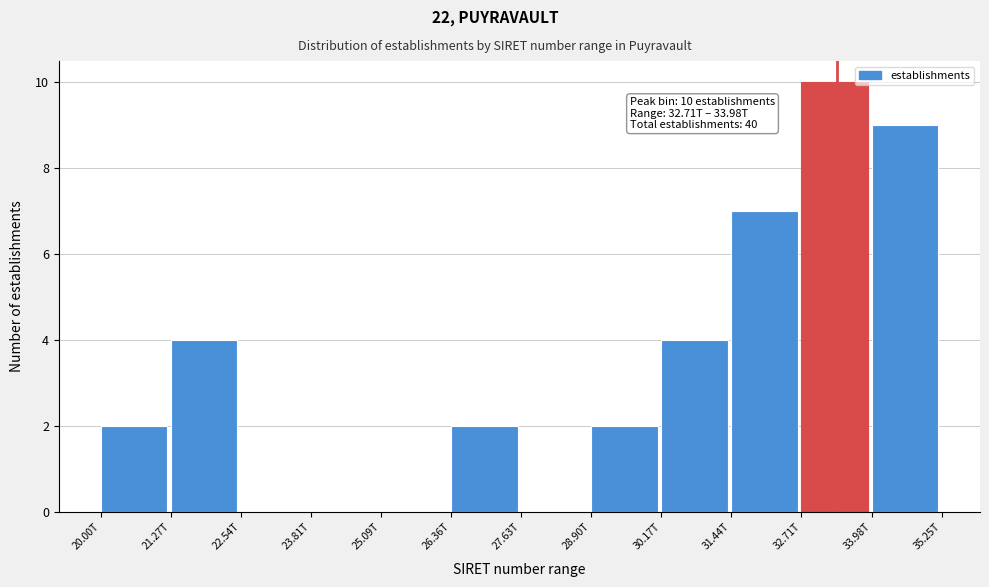

Reading left to right, list all the values displayed in this chart.

20.00T=2	21.27T=4	22.54T=0	23.81T=0	25.09T=0	26.36T=2	27.63T=0	28.90T=2	30.17T=4	31.44T=7	32.71T=10	33.98T=9